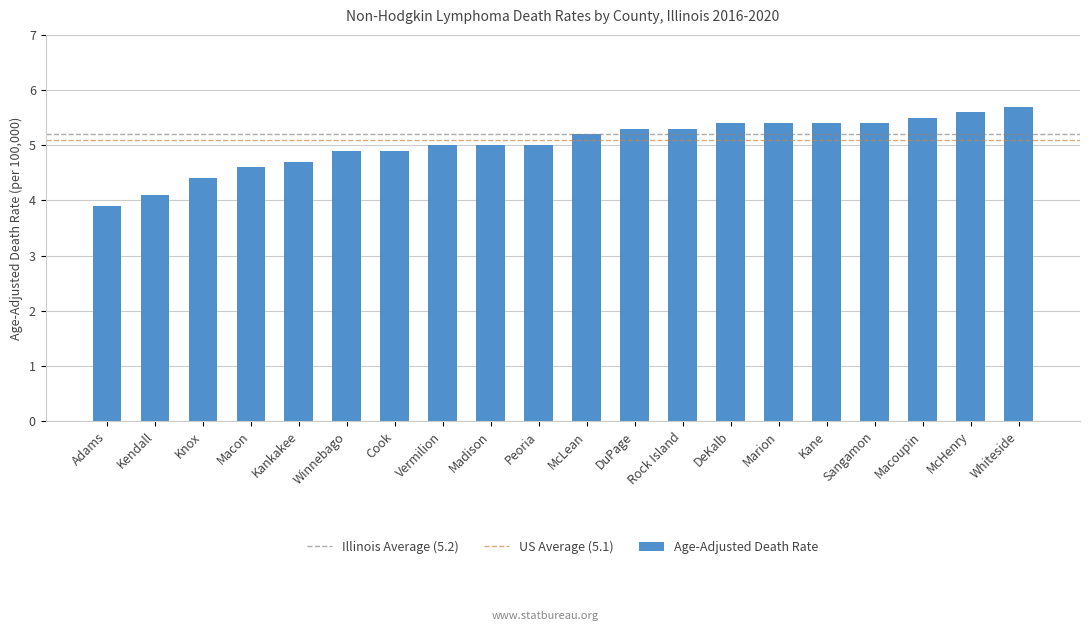

What is the label of the 18th bar from the left?

Macoupin